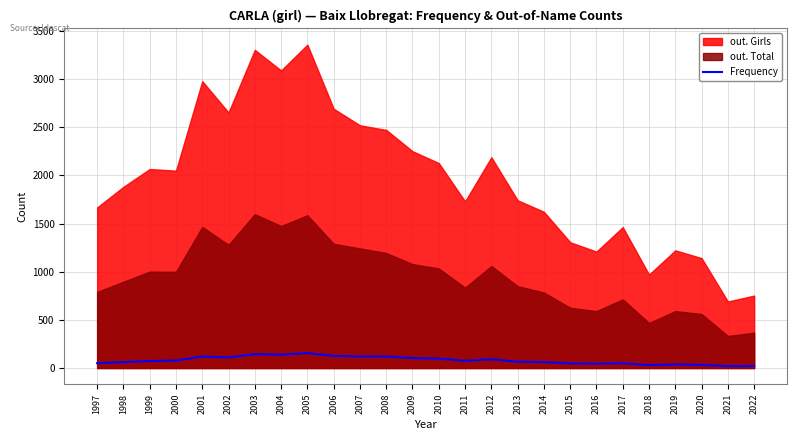

The Frequency series shows 61 at 1998. True or false?

True